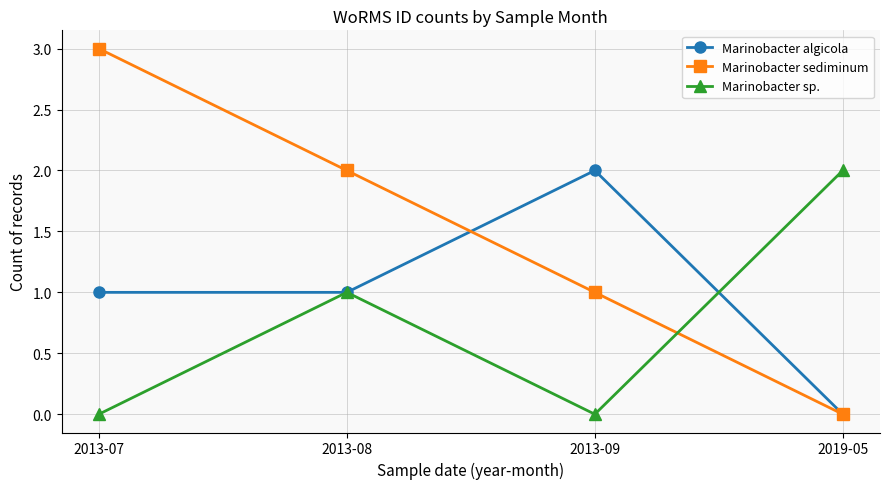

True or false: Marinobacter sp. has a value of 0 at 2013-09.

True